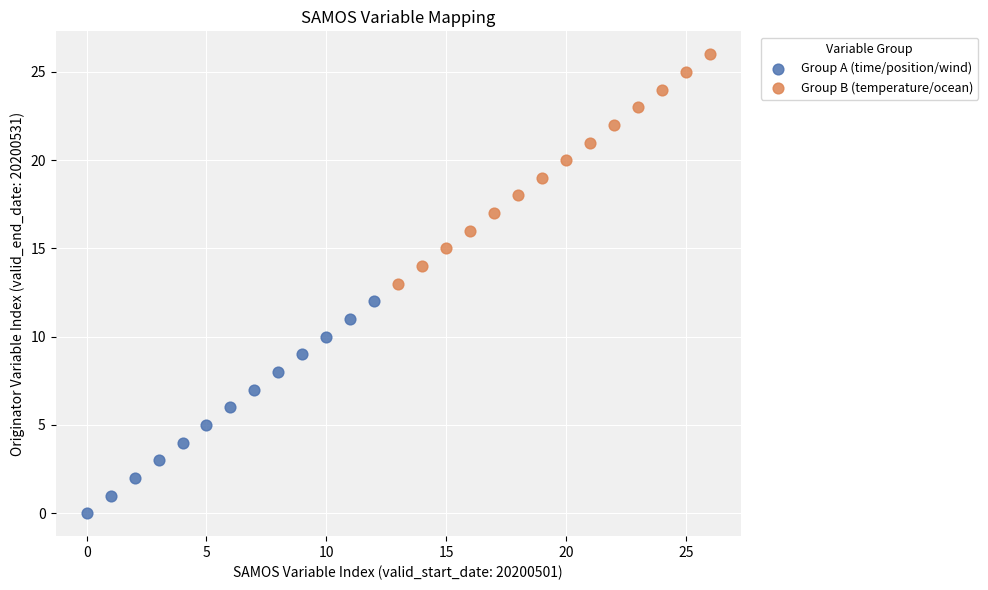

Which series contains the lowest Y value?

Group A (time/position/wind)